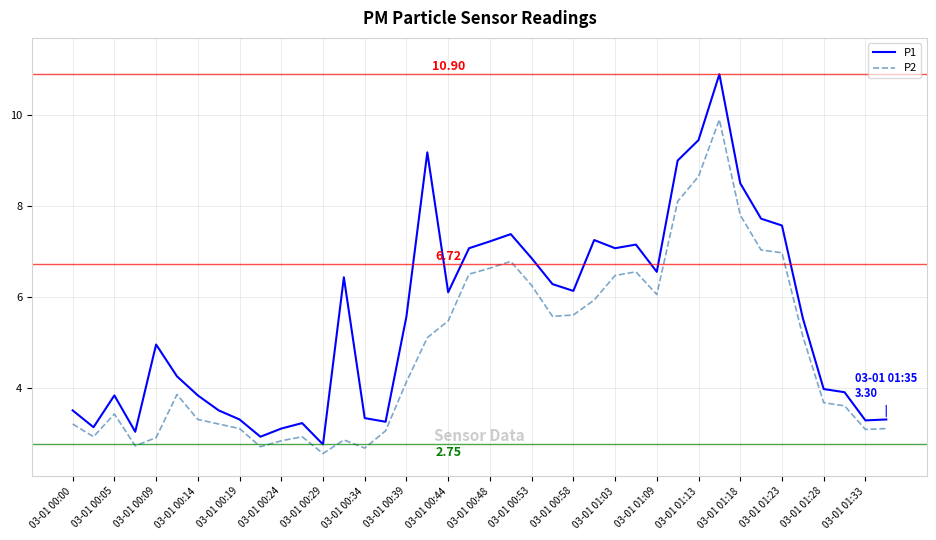

Which series has the largest range (max minus min)?

P1